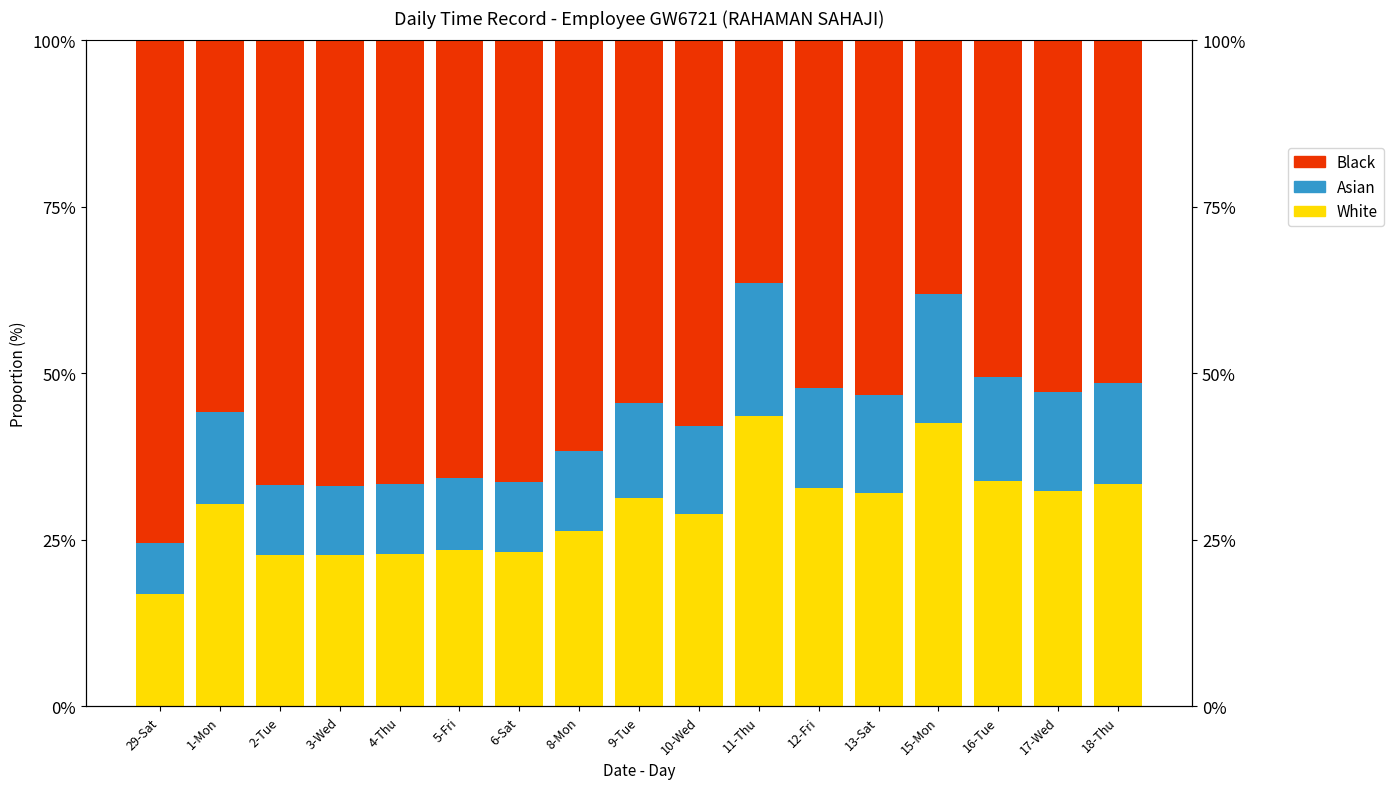

What value does the OT (Asian) series have at 17-Wed?

14.9